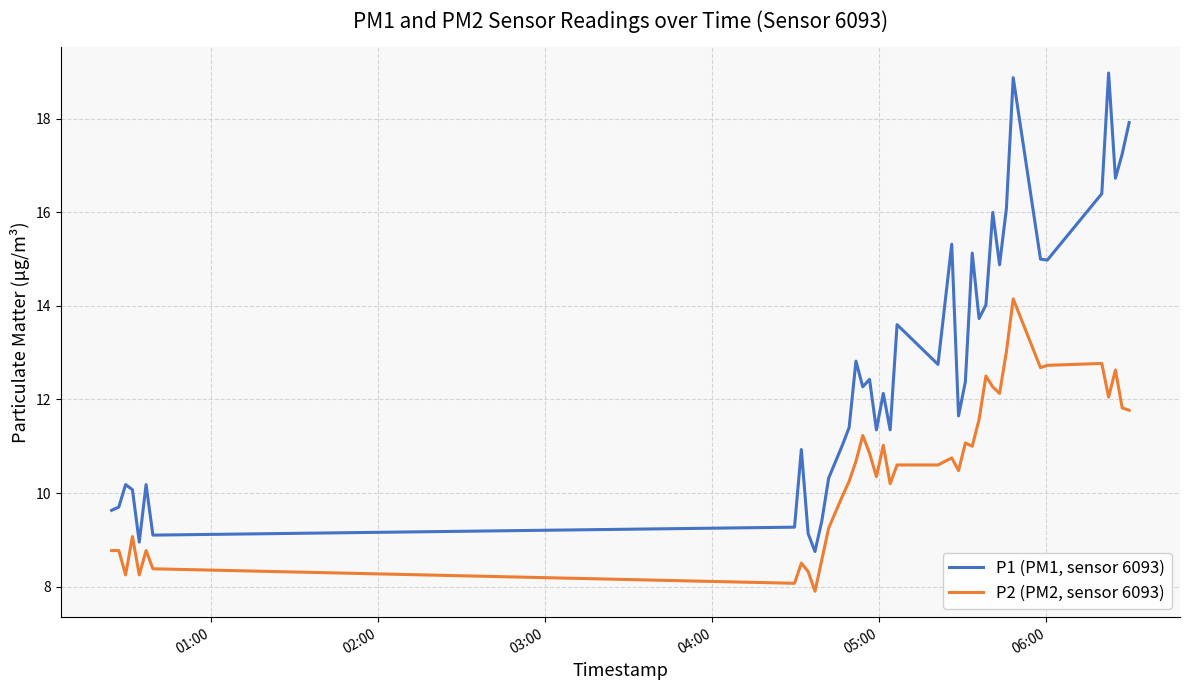

What is the highest value of the P2 (PM2, sensor 6093) series?

14.2